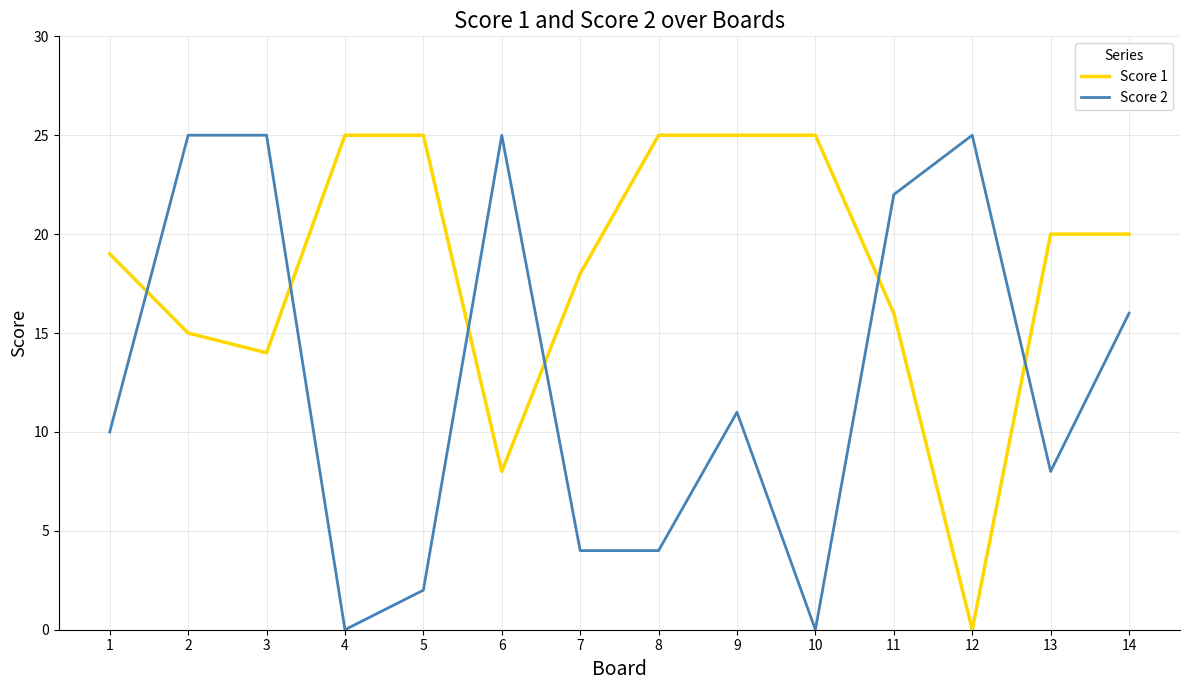

Is it true that Score 2 equals 13 at 13?

False